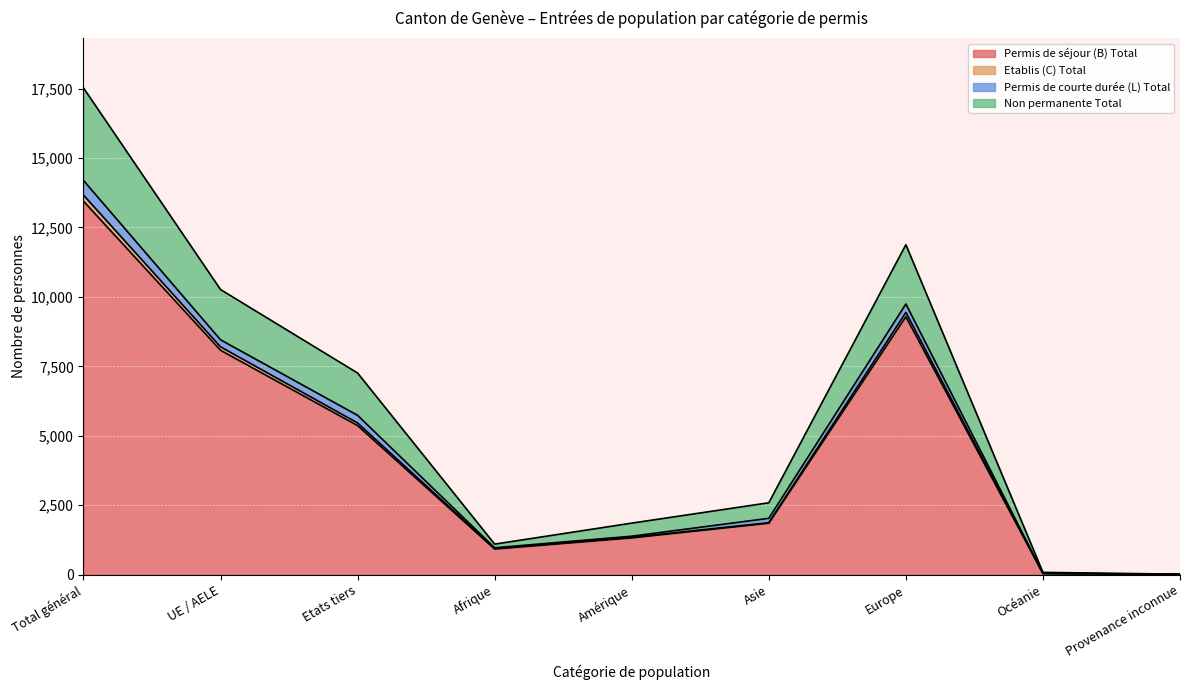

The Permis de séjour (B) Total series shows 14132 at UE / AELE. True or false?

False